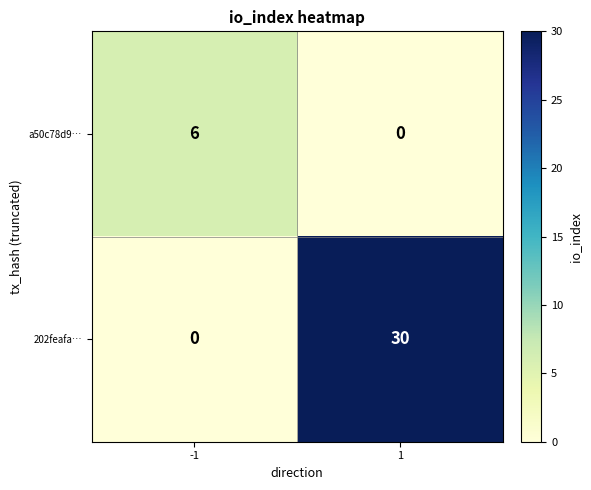

Between -1 and 1, which series saw the biggest shift?

202feafa…